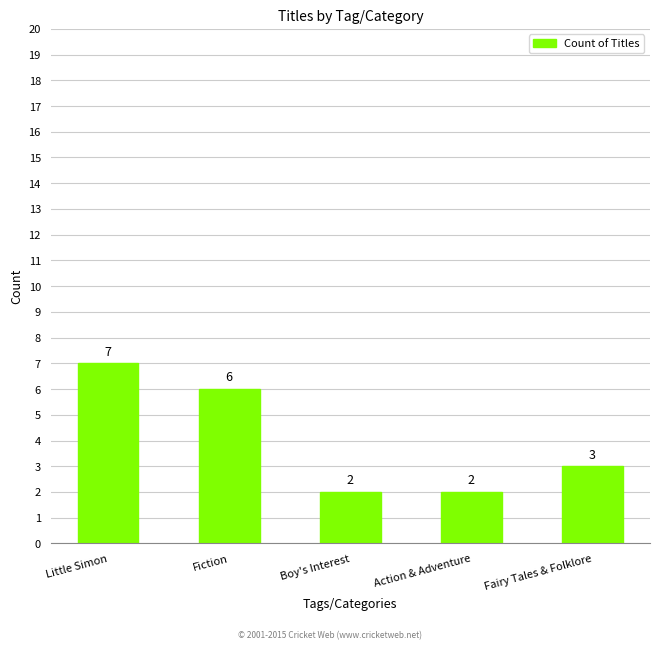

The value at Boy's Interest is 2. True or false?

True